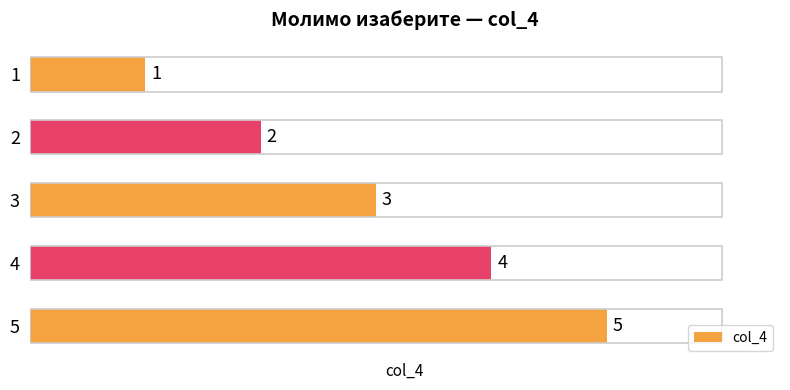

What is the value of the 2nd bar from the top?

2